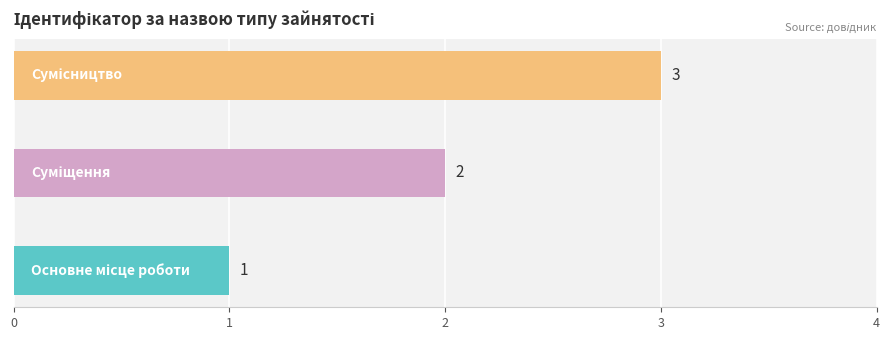

How many values are between 1 and 3?

3